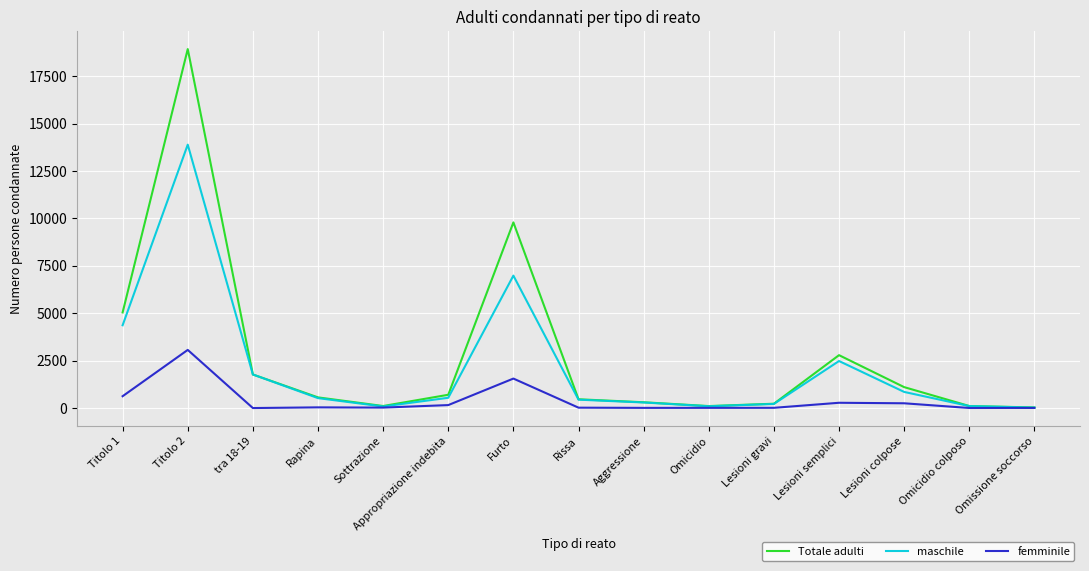

Which series has the largest range (max minus min)?

Totale adulti